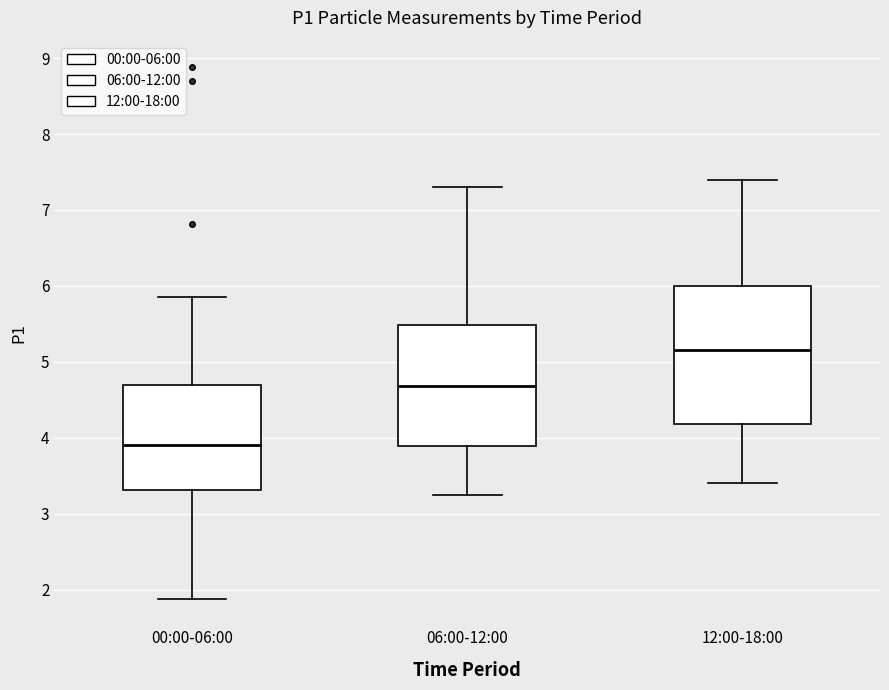

Where is the upper edge of the box for 12:00-18:00 on the y-axis? The values are not printed on the chart, so give them approximately, as read against the axis.

6.0